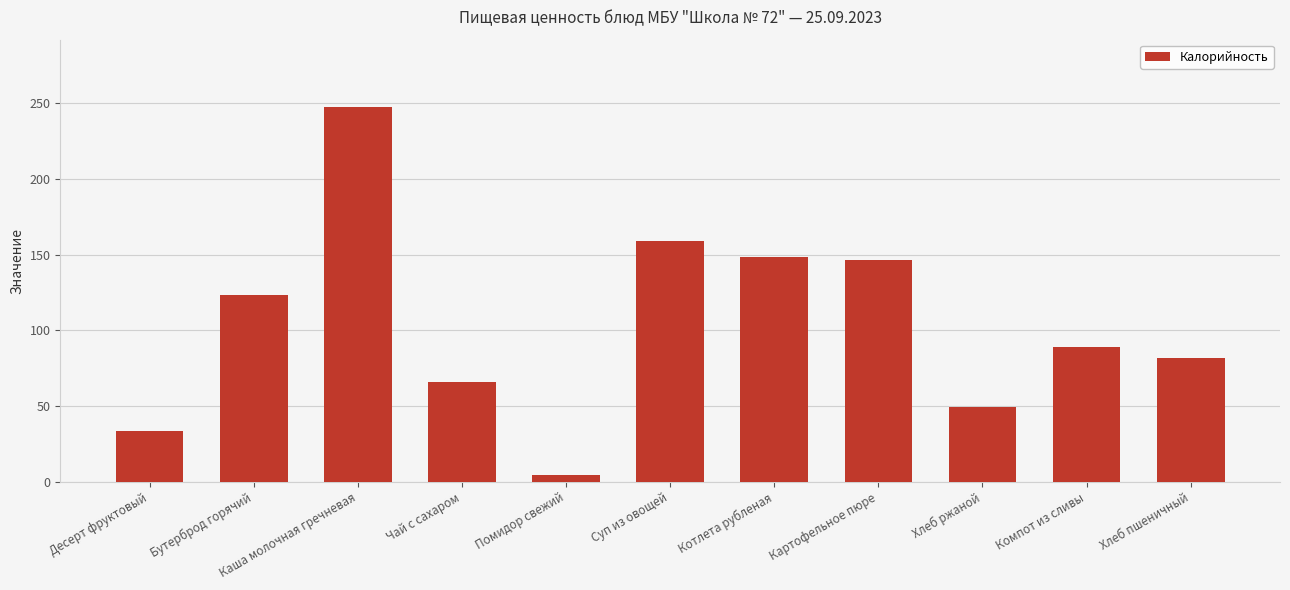

Rank the categories by value from highest to lowest.

Каша молочная гречневая, Суп из овощей, Котлета рубленая, Картофельное пюре, Бутерброд горячий, Компот из сливы, Хлеб пшеничный, Чай с сахаром, Хлеб ржаной, Десерт фруктовый, Помидор свежий